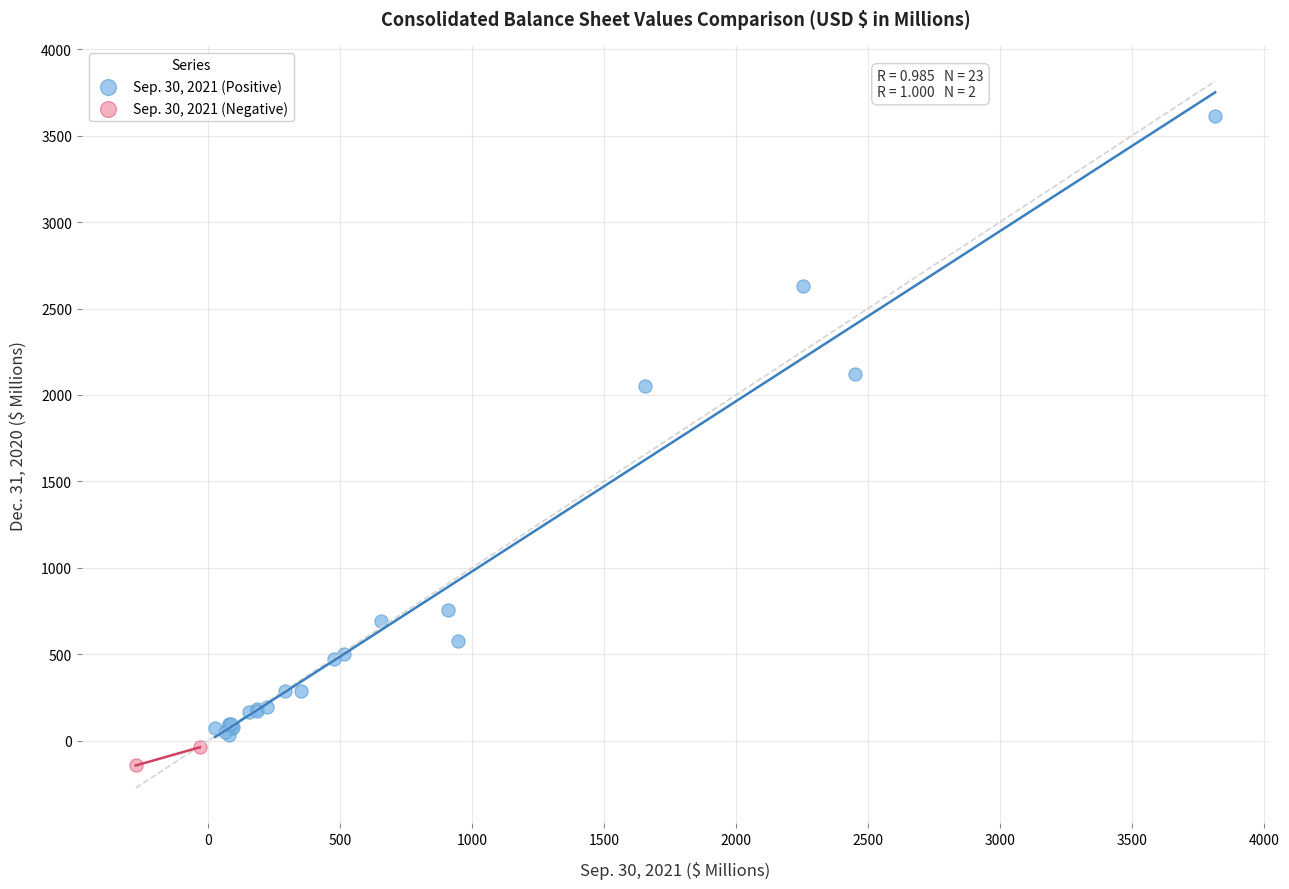

Which series reaches the minimum Y coordinate?

Sep. 30, 2021 (Negative)